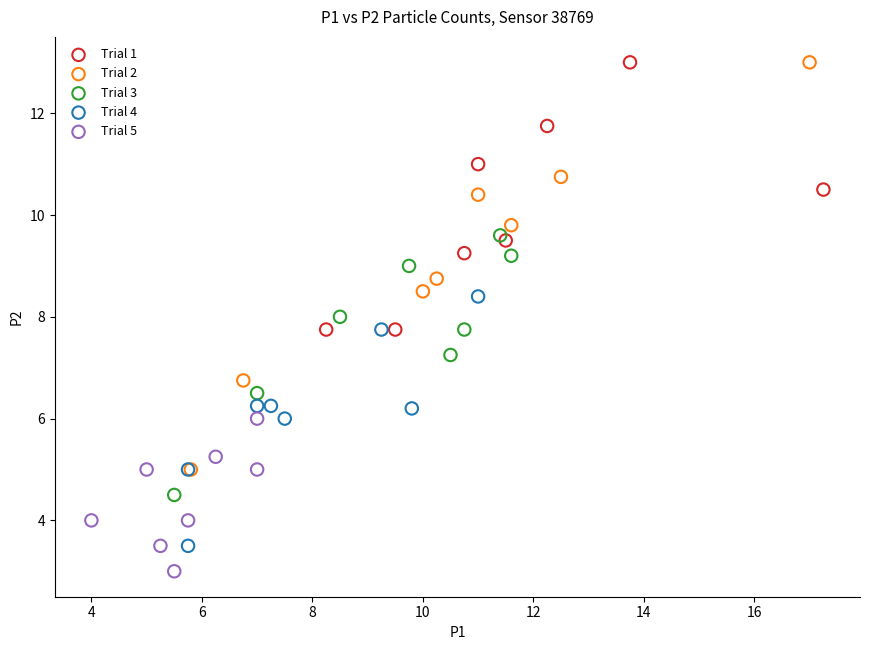

Which series reaches the minimum Y coordinate?

Trial 5